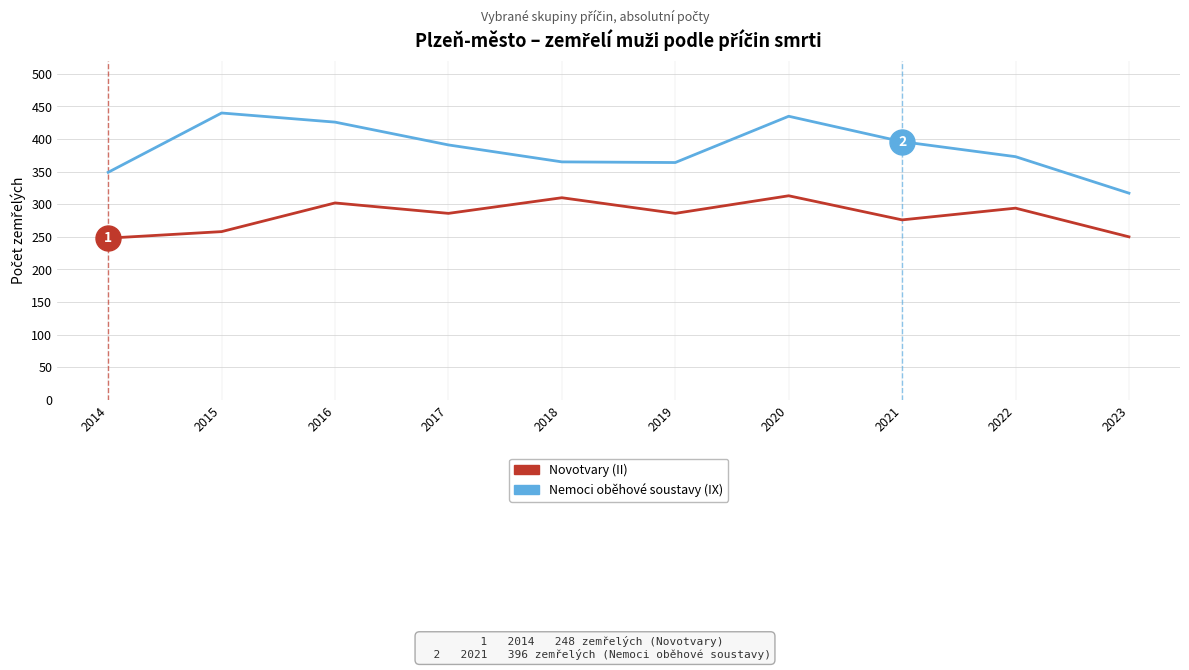

True or false: Novotvary (II) has more than 0 points higher than both neighbors.

True